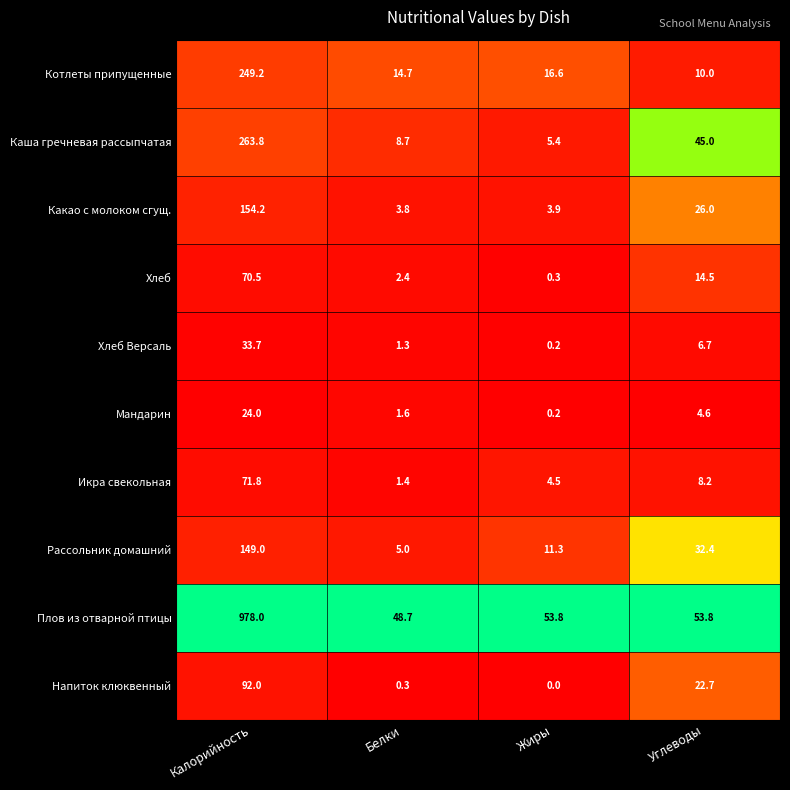

Where does the Мандарин series first go above 4?

Калорийность